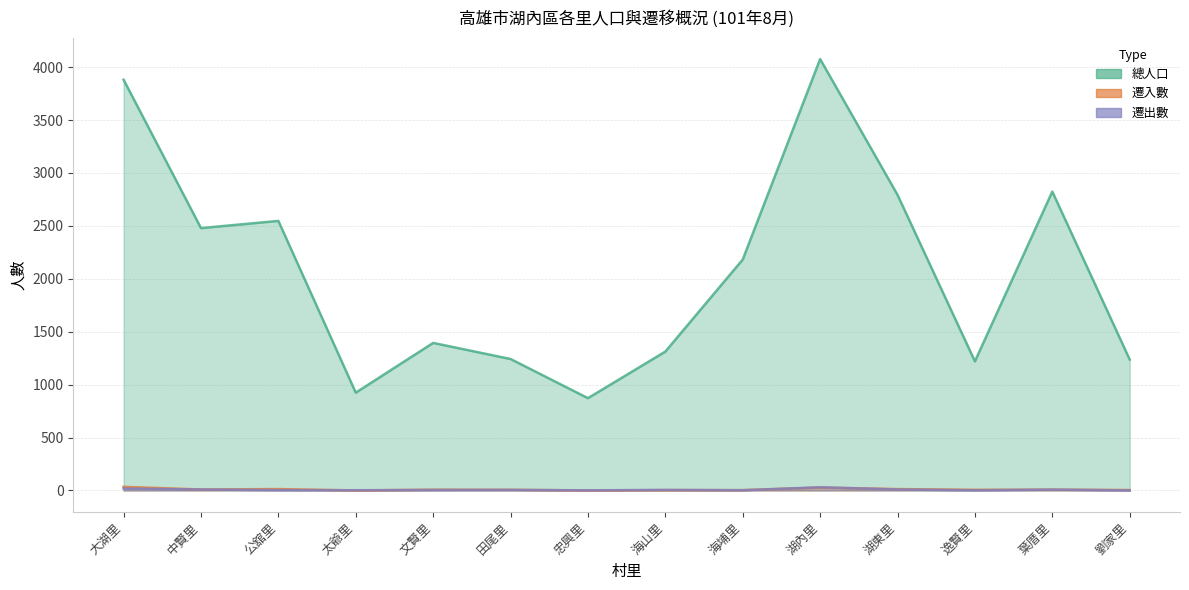

At which category does 總人口 reach its first local valley?

中賢里